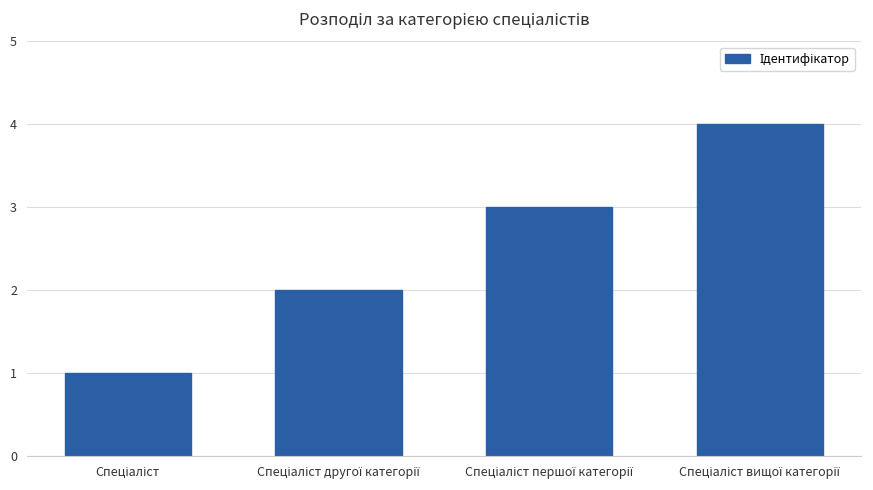

How many categories are shown in the chart?

4